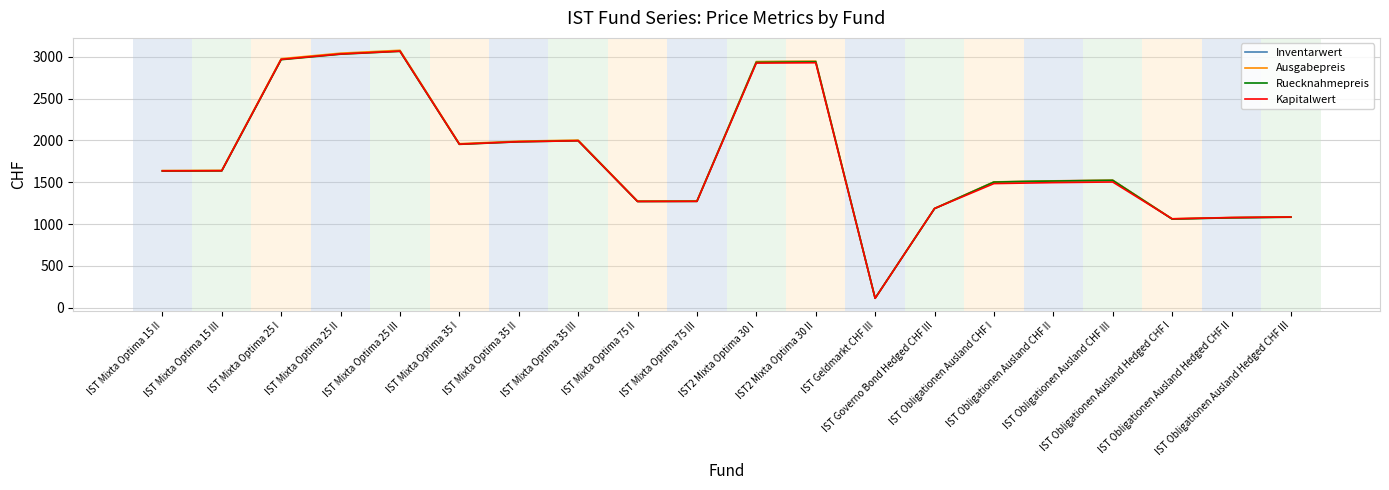

What is the difference between the second highest and minimum values in the Inventarwert series?

2922.9